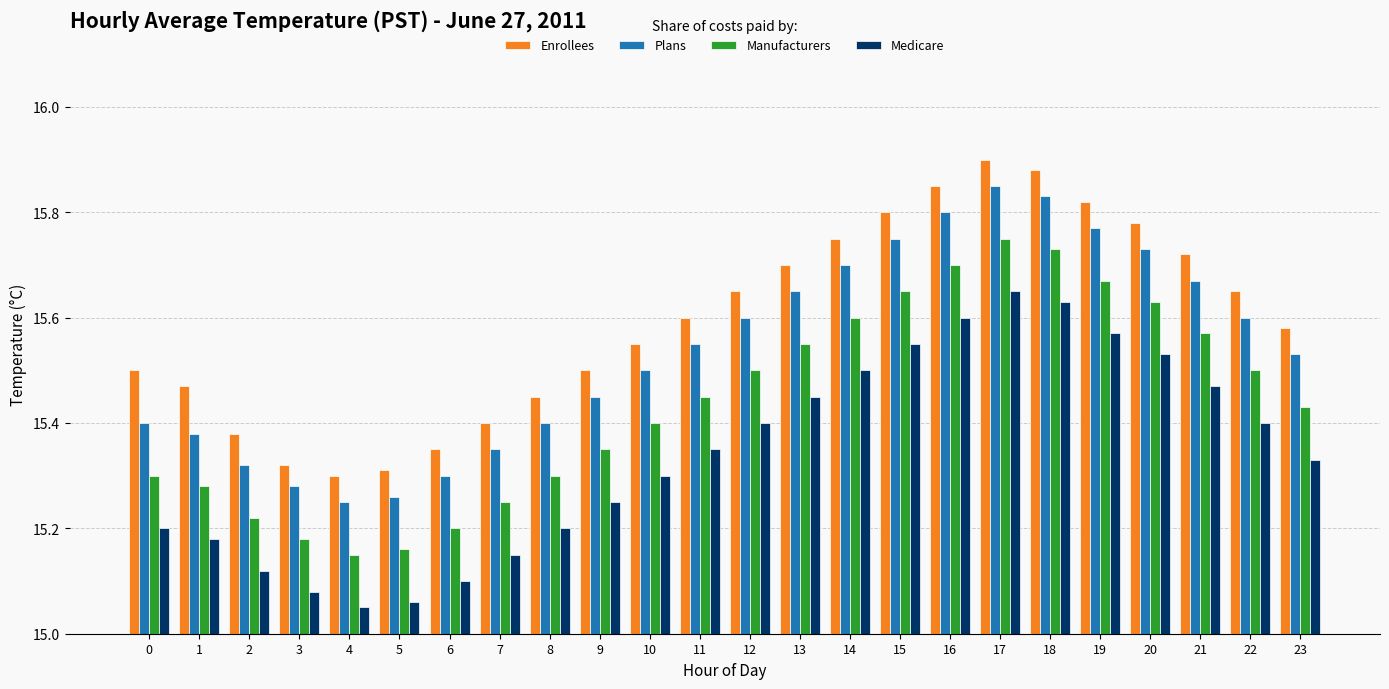

At which category is the sum across all series the highest?

17